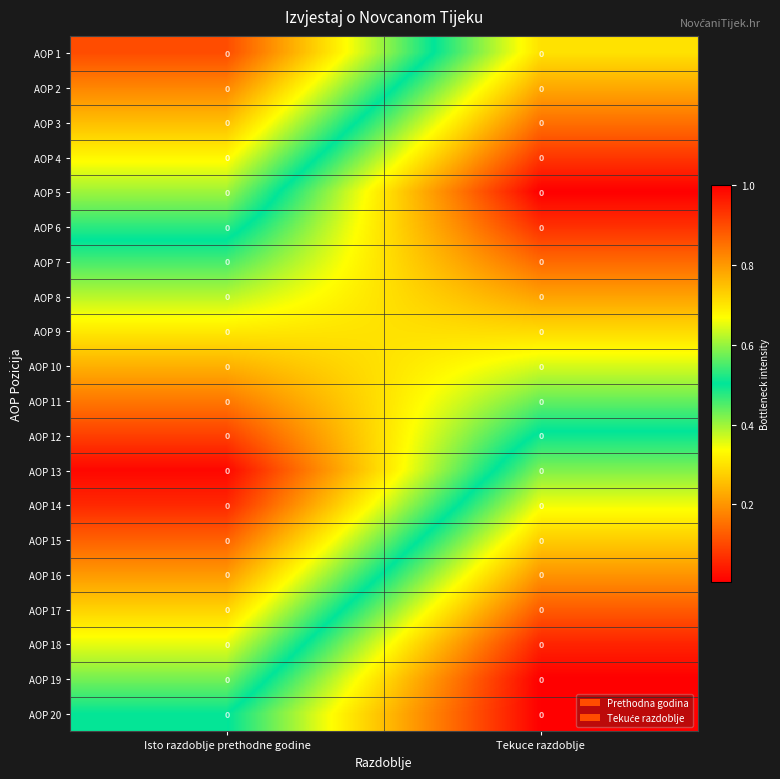

What is the highest value of the AOP 8 series?

0.4